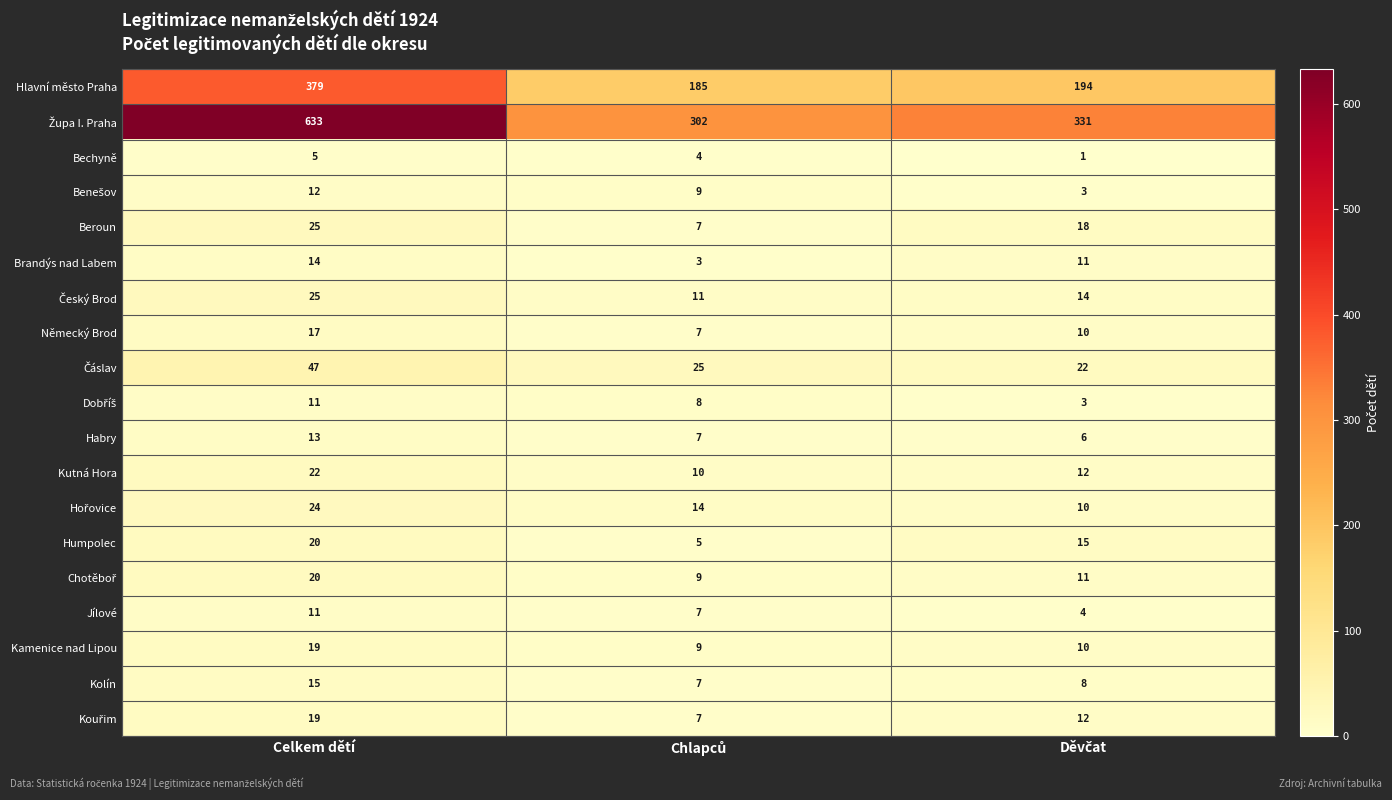

At which label does Hlavní město Praha first exceed 194?

Celkem dětí